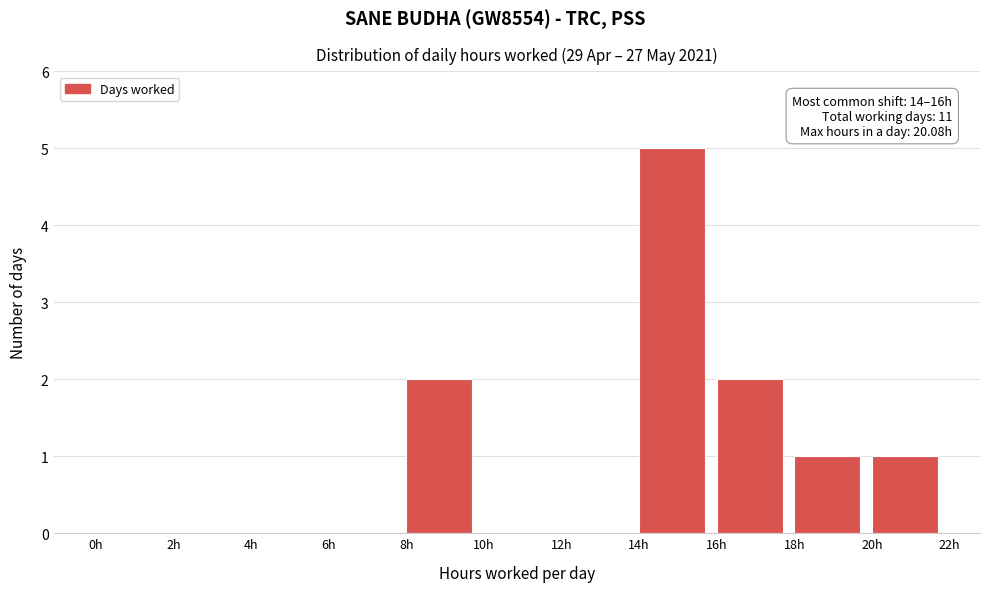

Over which range of the x-axis is the bar tallest?

14 to 16